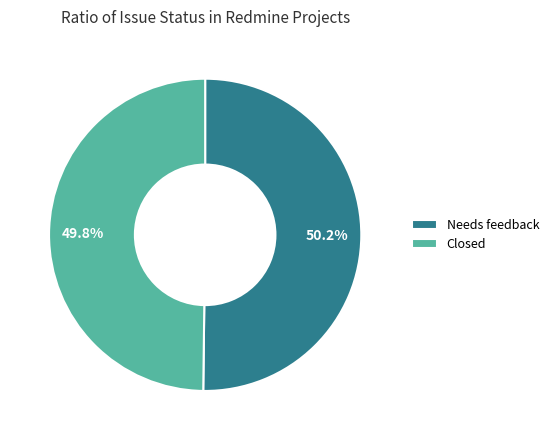

What is the ratio of the value at Needs feedback to the value at Closed?

1.0